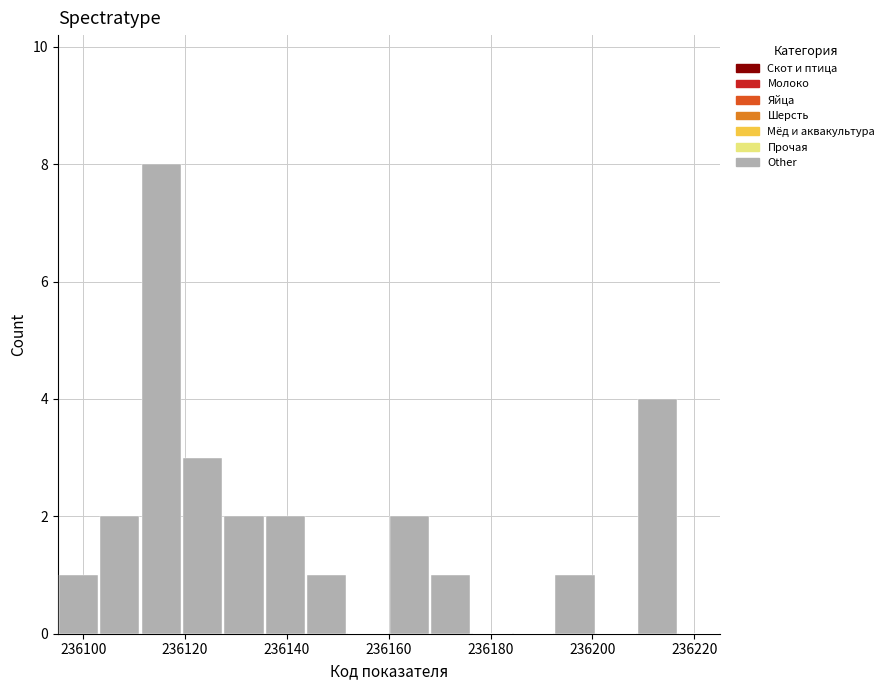

Which range on the x-axis has the tallest bar?

236112 to 236120